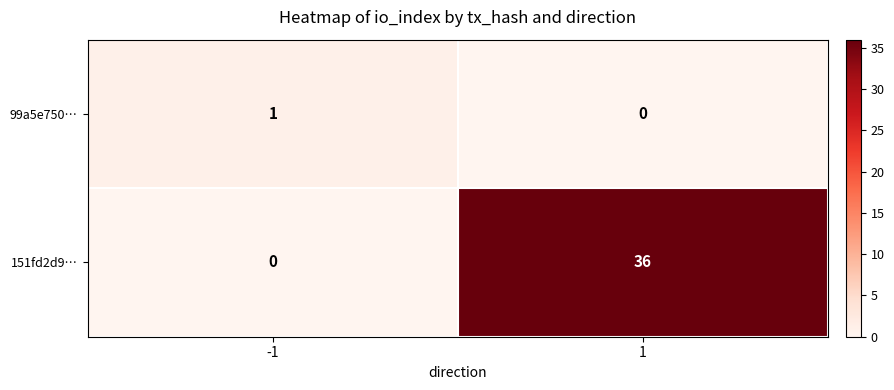

Reading right to left, transcribe all the data shown in this chart.

99a5e750…: 0	1
151fd2d9…: 36	0